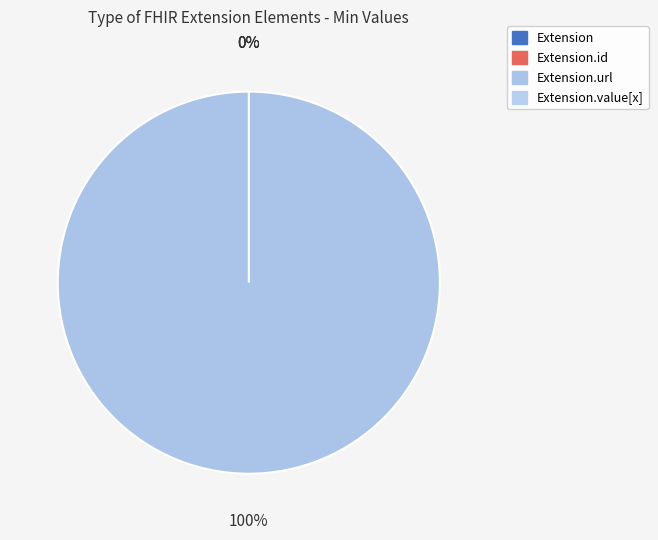

Does any single category account for the majority?

Yes